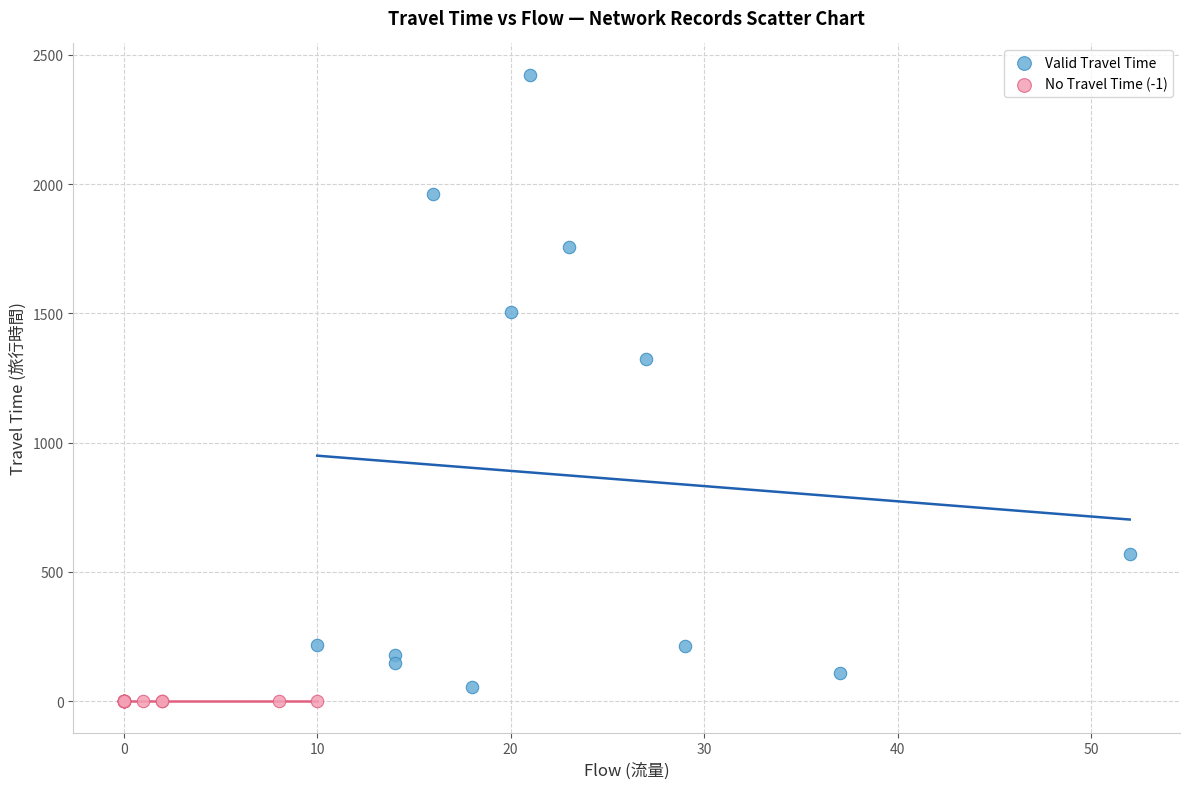

Which series reaches the maximum Y coordinate?

Valid Travel Time